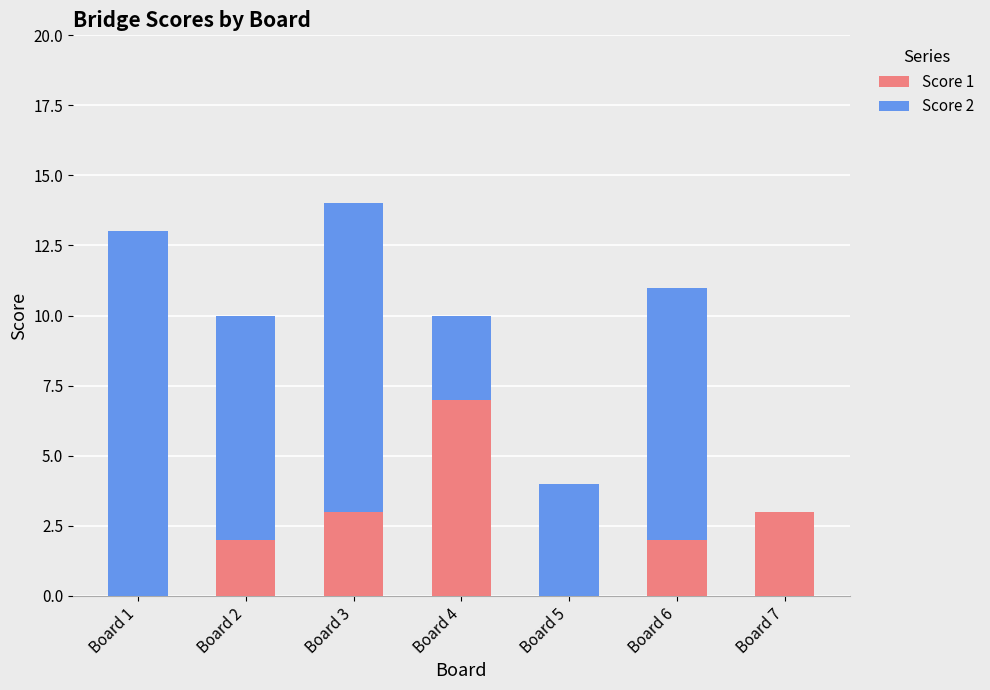

True or false: Score 1 has a value of 1 at Board 3.

False